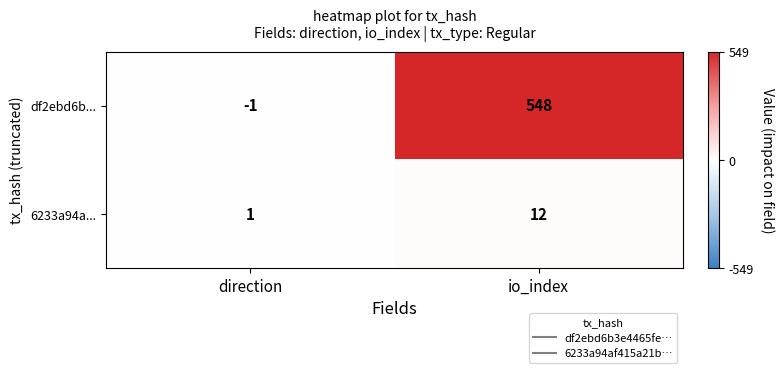

The df2ebd6b... series shows 548 at io_index. True or false?

True